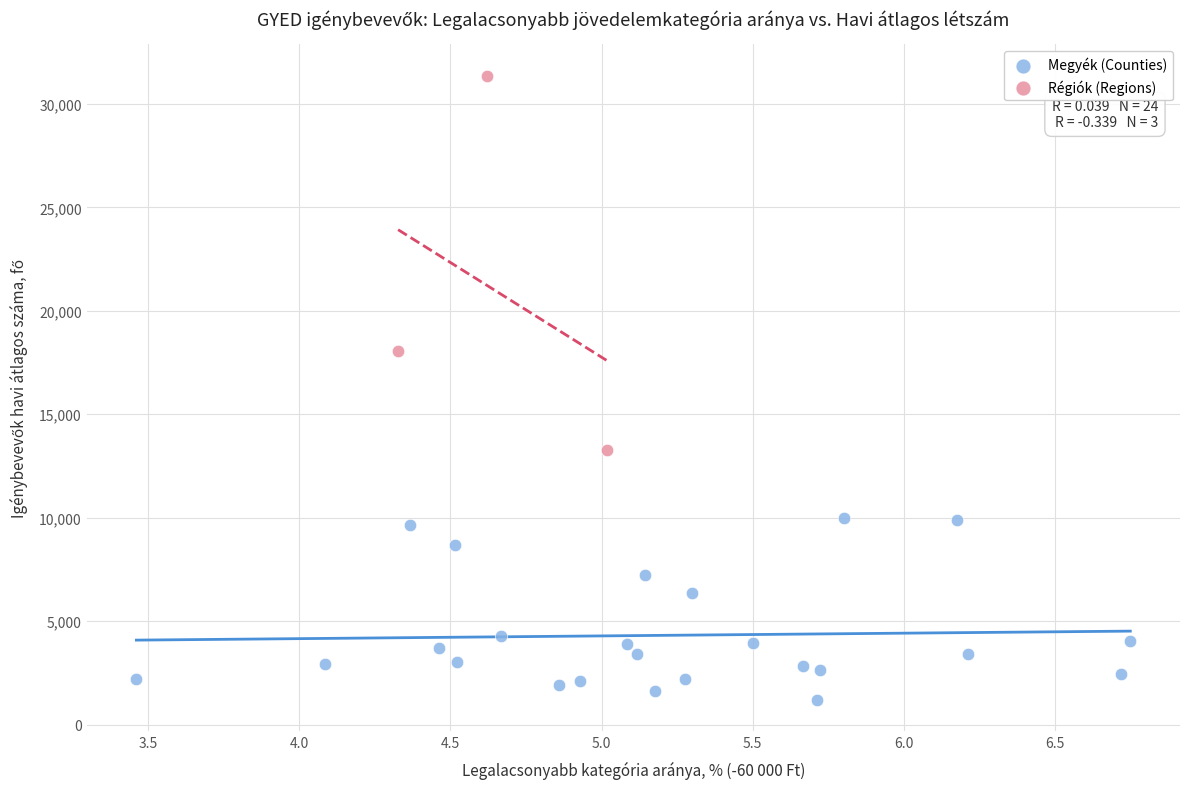

What are all the series names shown in the legend?

Megyék (Counties), Régiók (Regions)